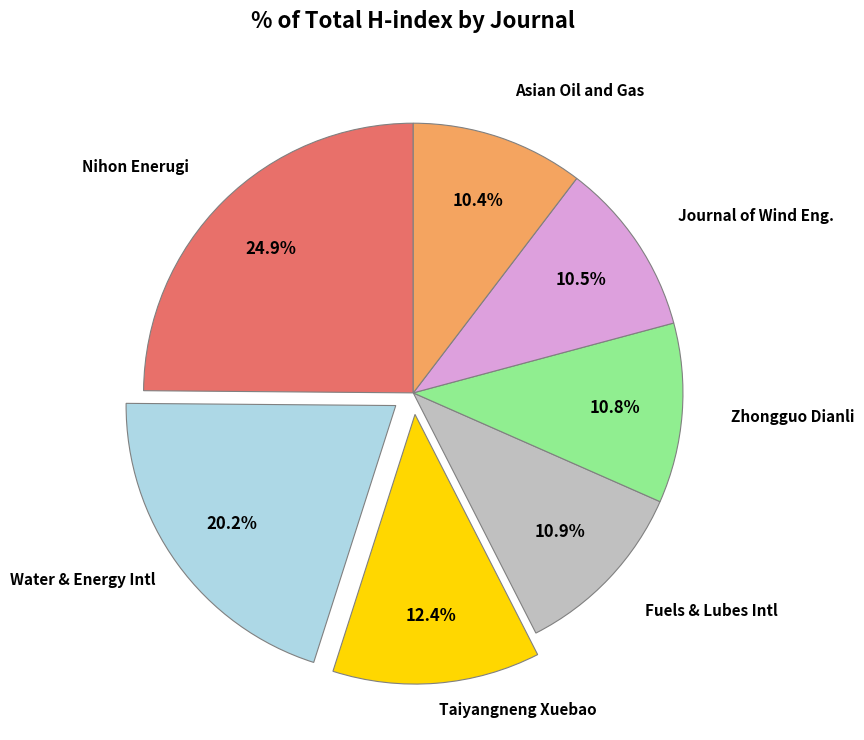

Does any single category account for the majority?

No